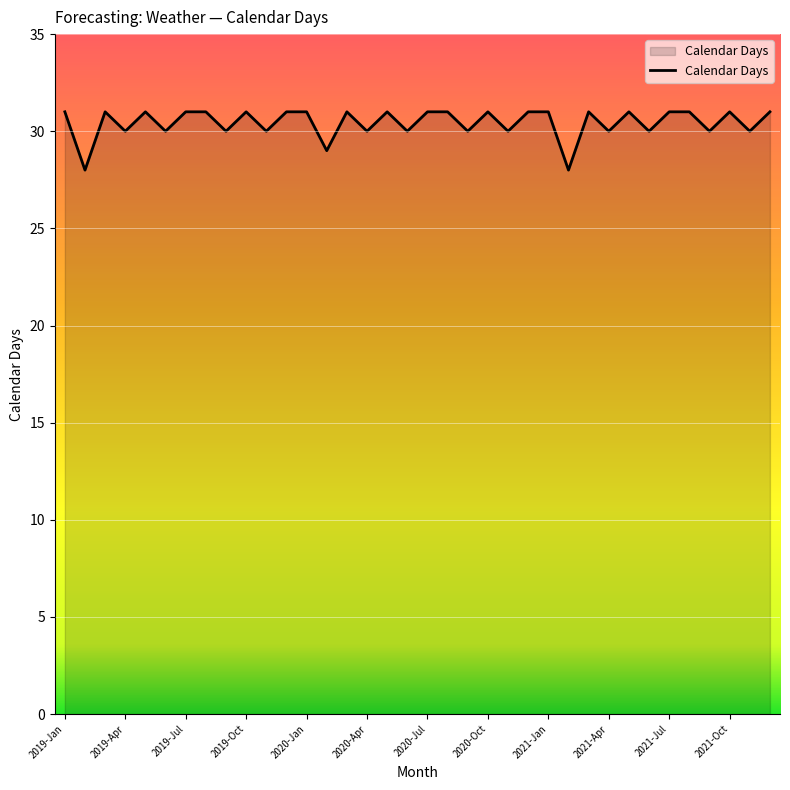

What is the maximum value shown in the chart?

31